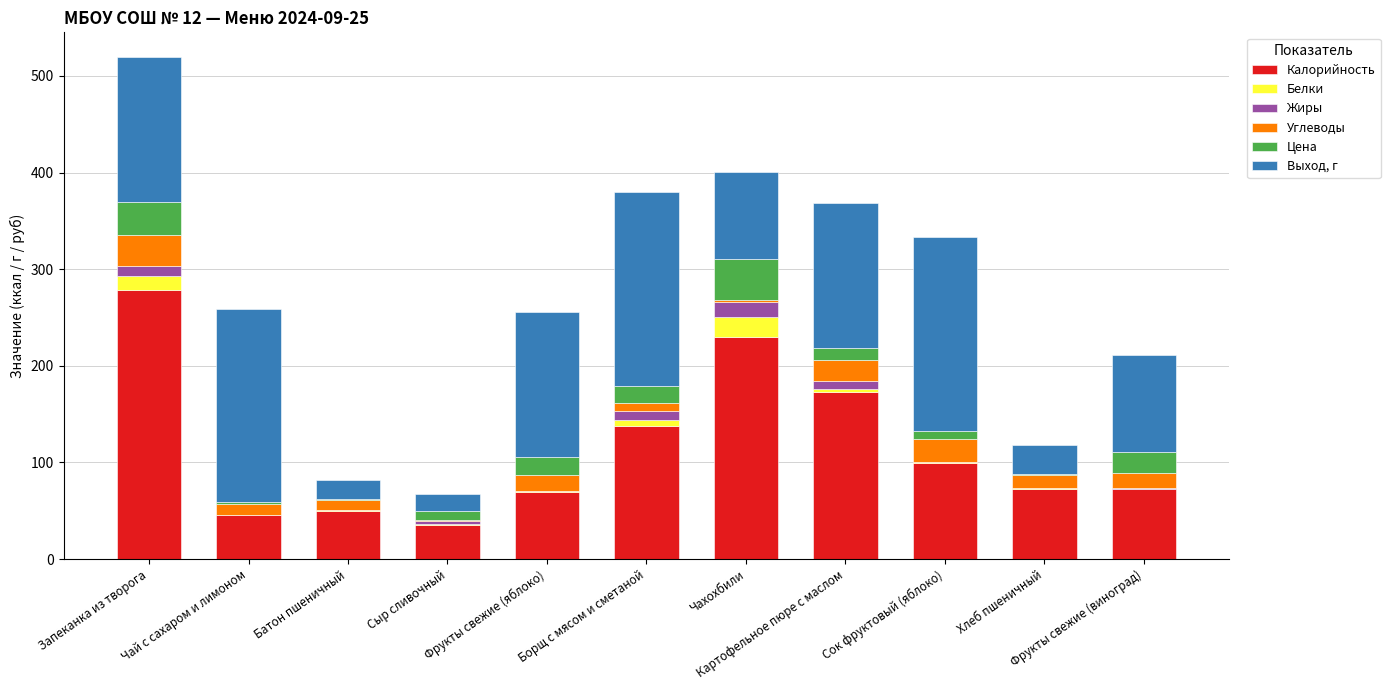

The value of Калорийность at Фрукты свежие (яблоко) is 96.8. True or false?

False